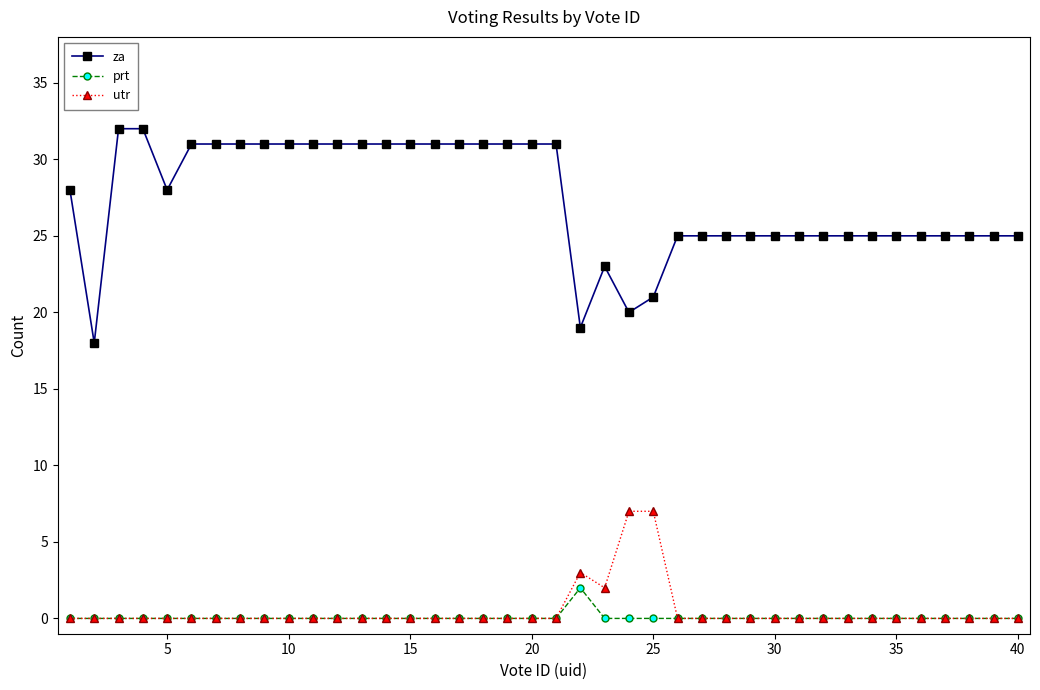

Which series has the largest range (max minus min)?

za